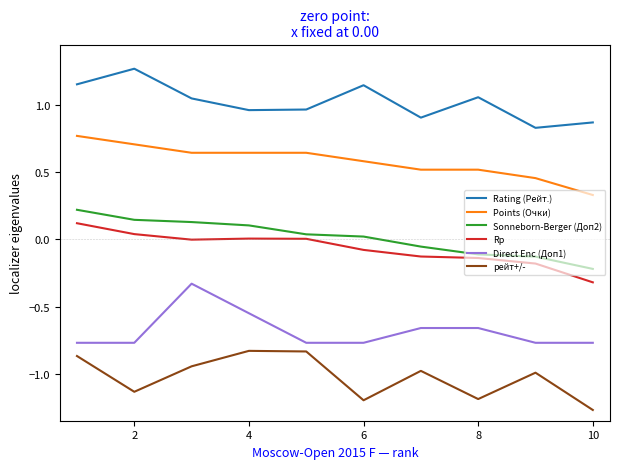

True or false: Sonneborn-Berger (Доп2) and Direct Enc (Доп1) cross at least once.

False